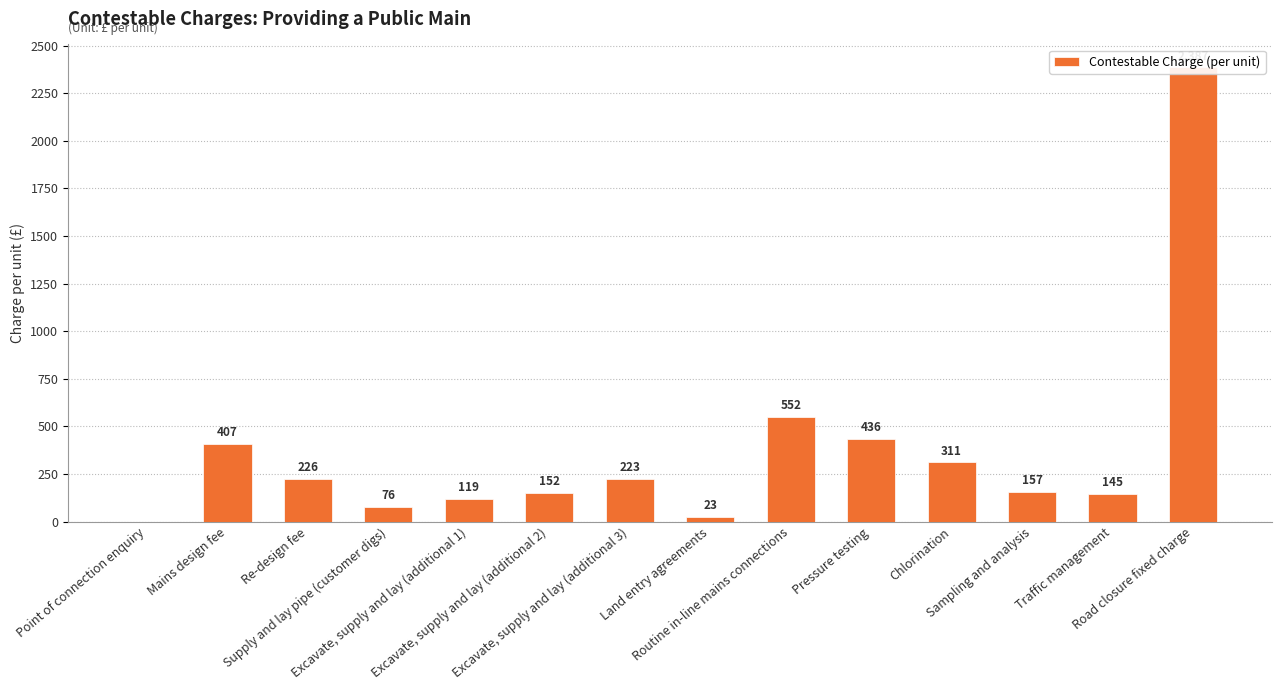

Is it true that the value at Routine in-line mains connections is 552?

True